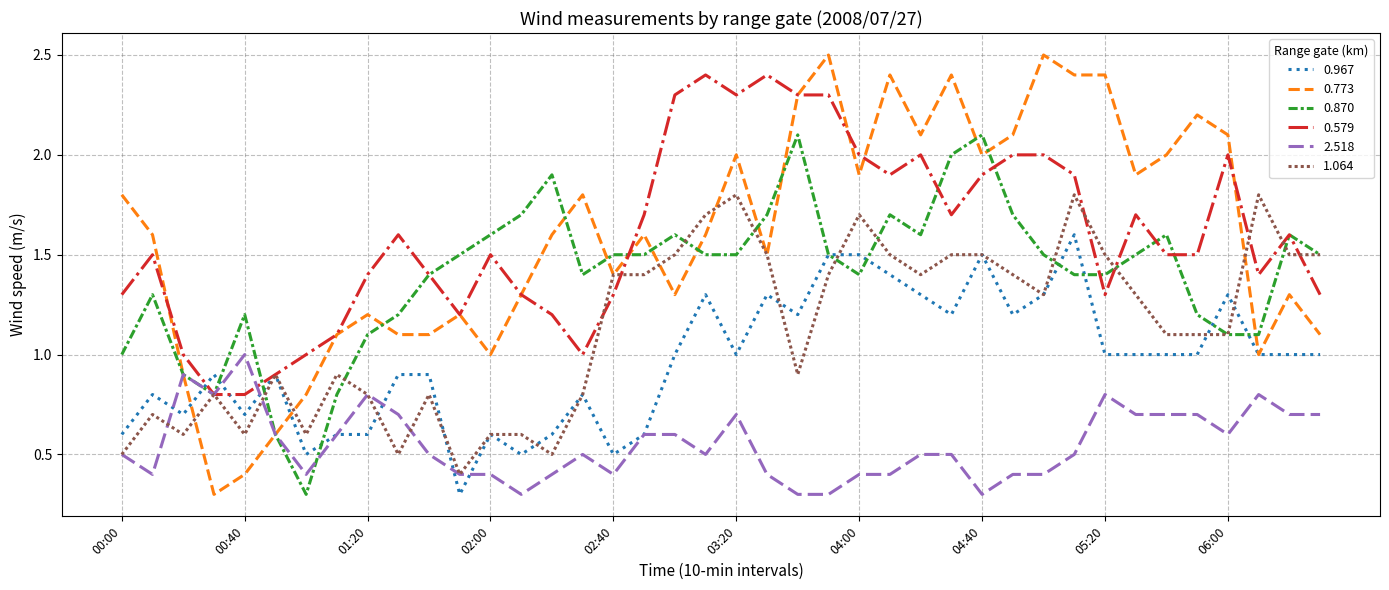

What is the maximum value shown in the chart?

2.5